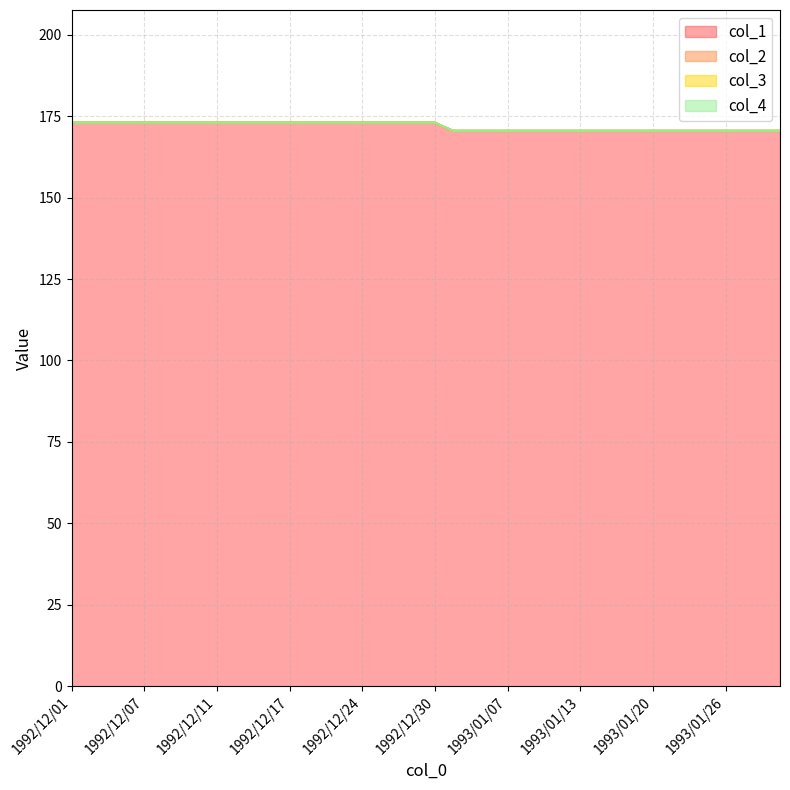

True or false: col_1 has more than 1 points higher than both neighbors.

False